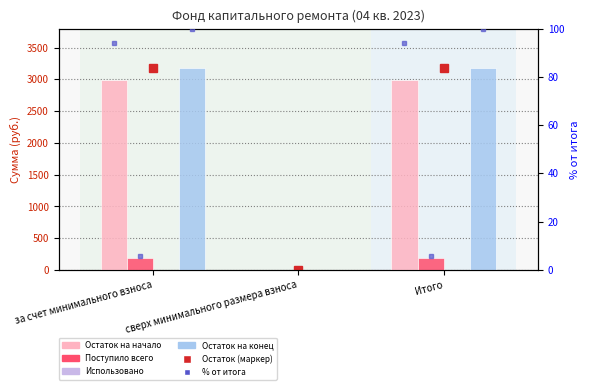

Reading left to right, extract all data points from this chart.

Остаток на начало: за счет минимального взноса=2985.2	сверх минимального размера взноса=0.0	Итого=2985.2
Поступило всего: за счет минимального взноса=190.6	сверх минимального размера взноса=0.0	Итого=190.6
Использовано: за счет минимального взноса=0.0	сверх минимального размера взноса=0.0	Итого=0.0
Остаток на конец: за счет минимального взноса=3175.8	сверх минимального размера взноса=0.0	Итого=3175.8